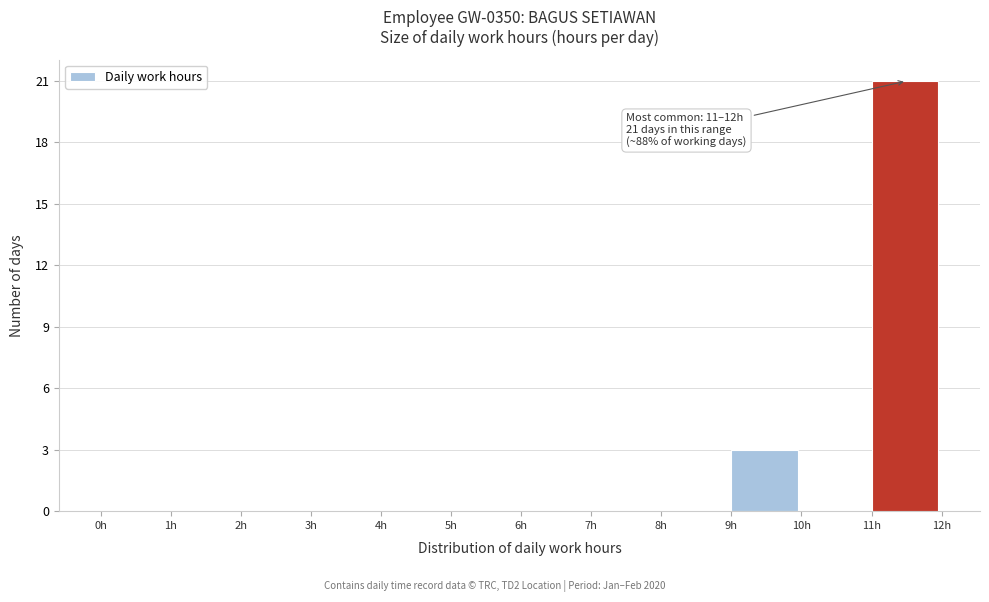

Over which range of the x-axis is the bar tallest?

11 to 12